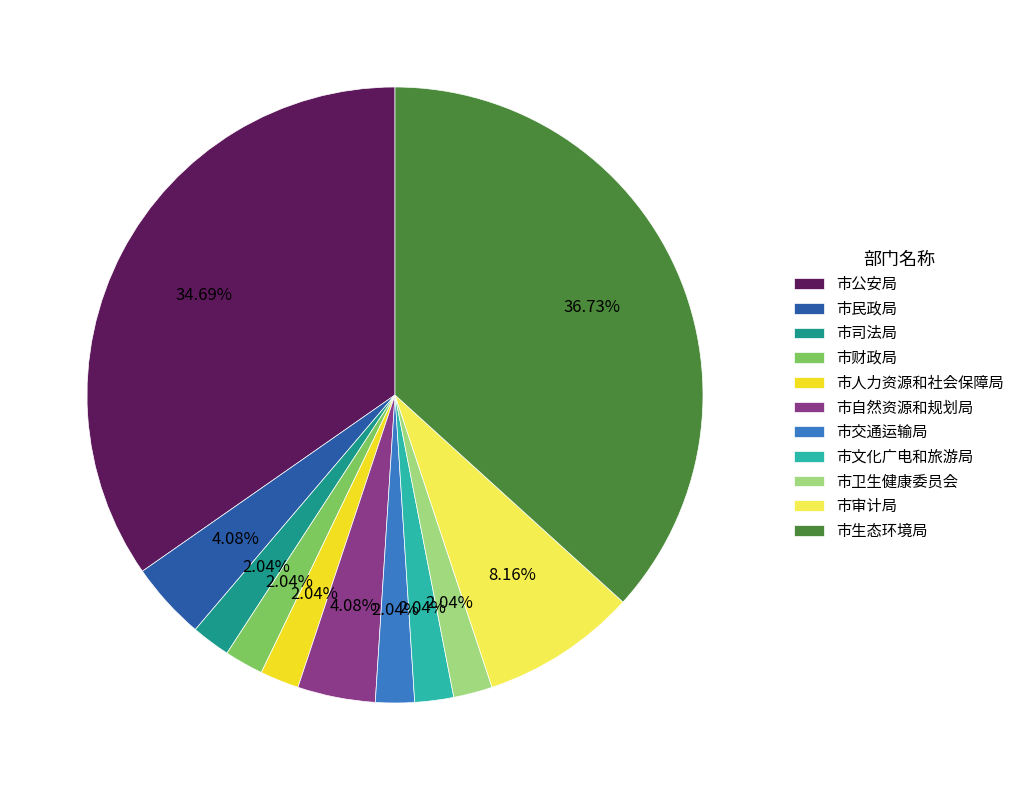

Does 市人力资源和社会保障局 account for over 50% of the chart?

No